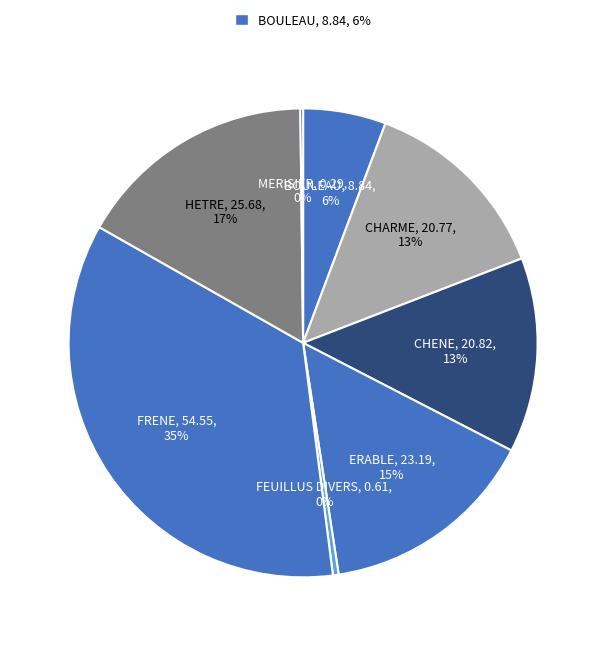

How many slices are in this pie chart?

8